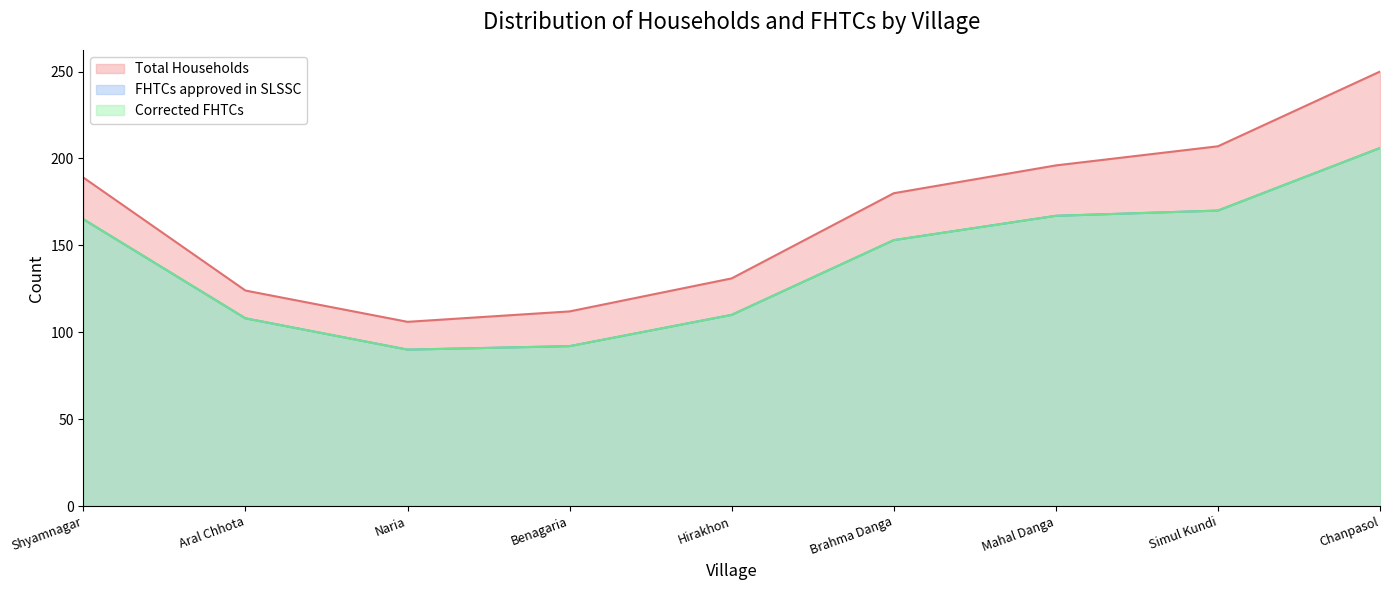

True or false: Corrected FHTCs and FHTCs approved in SLSSC intersect in this chart.

False